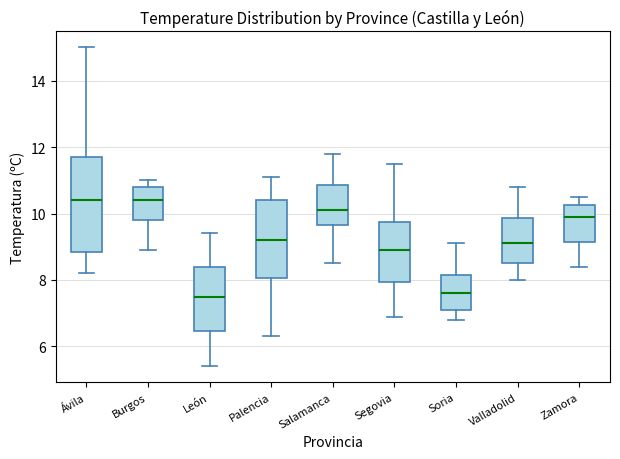

Reading left to right, read every box against the y-axis: the position of its median line, the range the box covers, and the ends of its whiskers. The values are not printed on the chart, so give them approximately, as read against the axis.

Ávila: median 10.4, box 8.8 to 11.8, whiskers 8.2 to 15.0
Burgos: median 10.4, box 9.8 to 10.8, whiskers 9.0 to 11.0
León: median 7.6, box 6.4 to 8.4, whiskers 5.4 to 9.4
Palencia: median 9.2, box 8.0 to 10.4, whiskers 6.4 to 11.2
Salamanca: median 10.2, box 9.6 to 10.8, whiskers 8.6 to 11.8
Segovia: median 9.0, box 8.0 to 9.8, whiskers 7.0 to 11.6
Soria: median 7.6, box 7.2 to 8.2, whiskers 6.8 to 9.2
Valladolid: median 9.2, box 8.6 to 9.8, whiskers 8.0 to 10.8
Zamora: median 10.0, box 9.2 to 10.2, whiskers 8.4 to 10.6